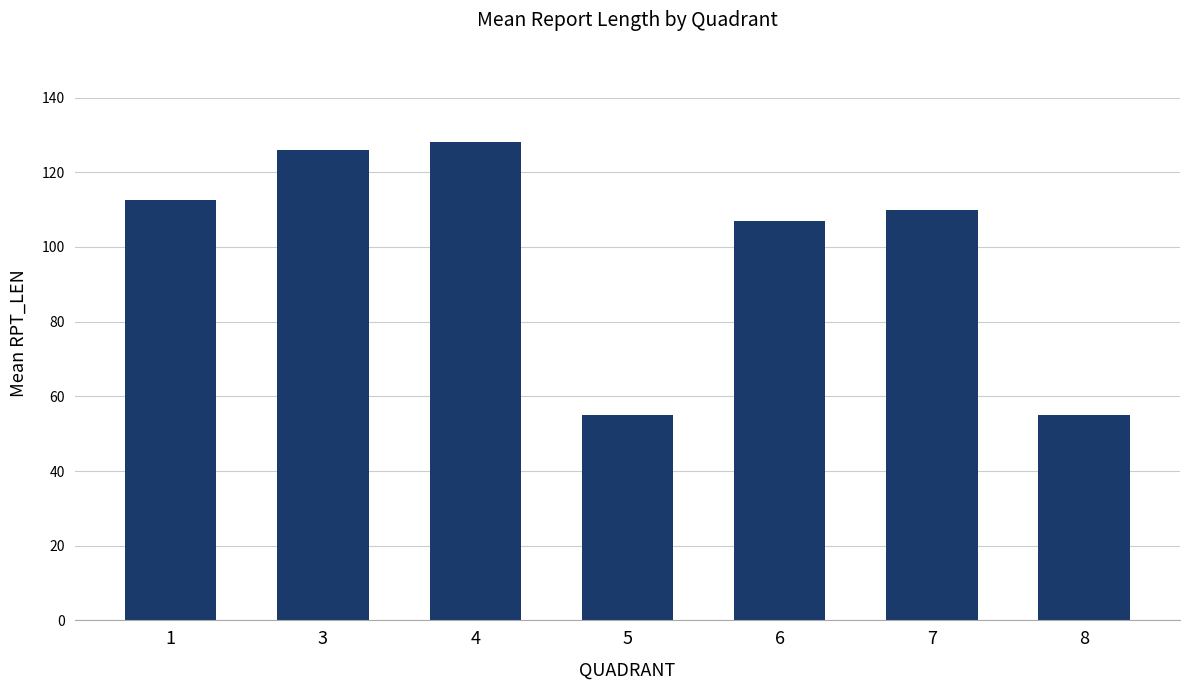

Approximately how many times larger is the value at 3 compared to 1?

1.1